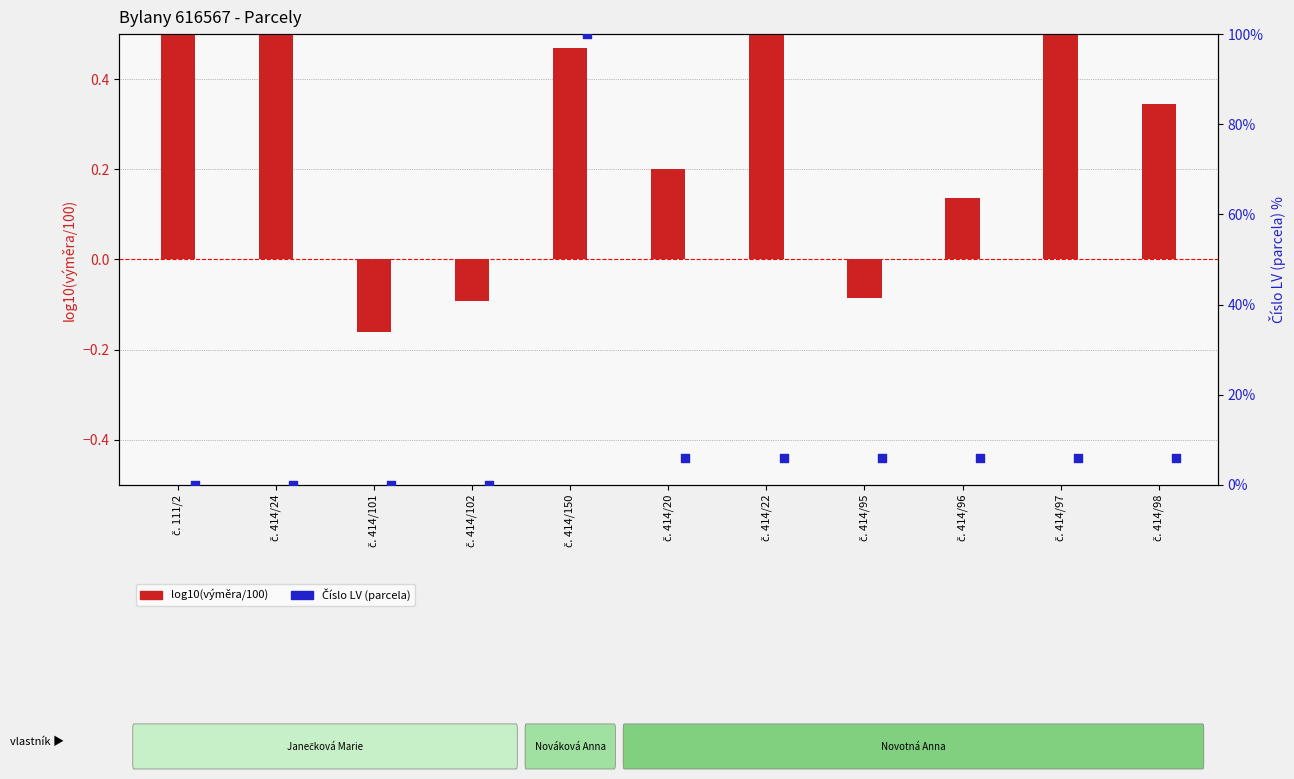

What is the change in value from č. 414/150 to č. 414/20?

-0.3